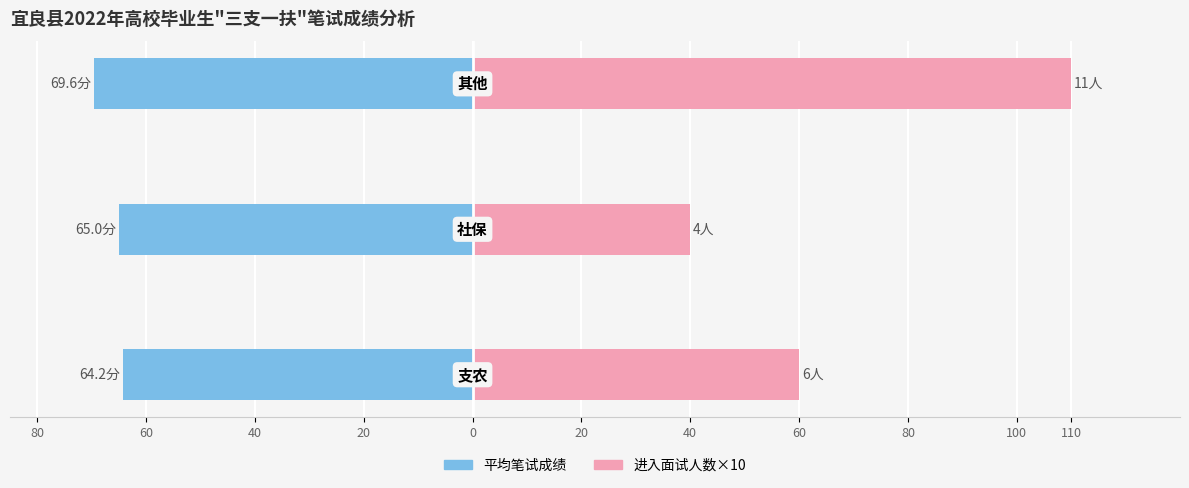

What is the difference between the maximum and second lowest values in the 进入面试人数×10 series?

50.0